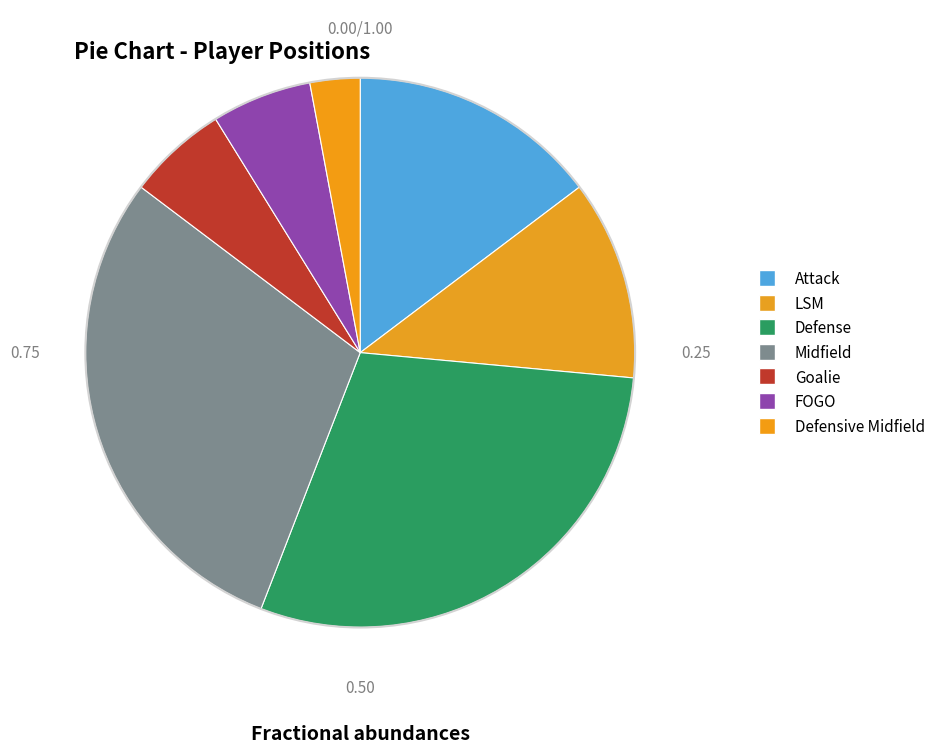

Count the number of slices in the pie.

7